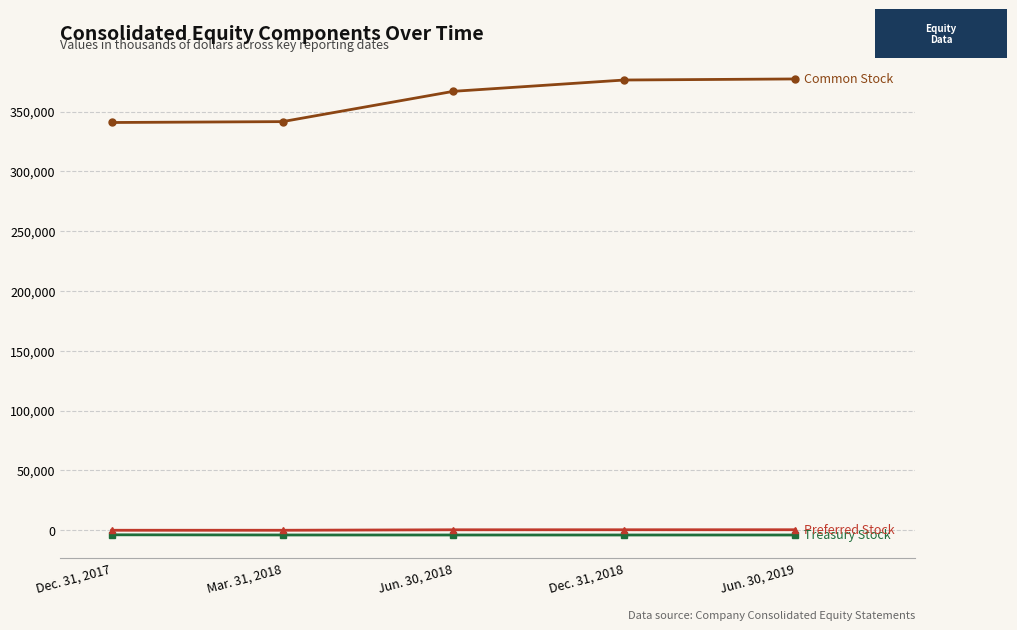

What is the maximum value shown in the chart?

377212